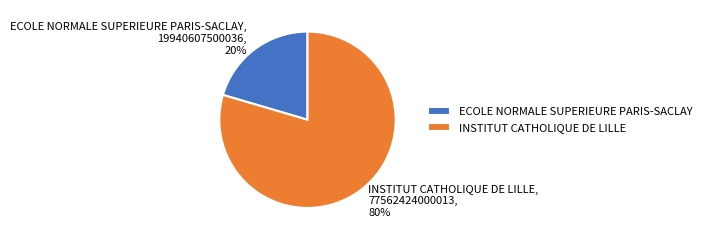

To the nearest percent, what is the average slice percentage?

50%